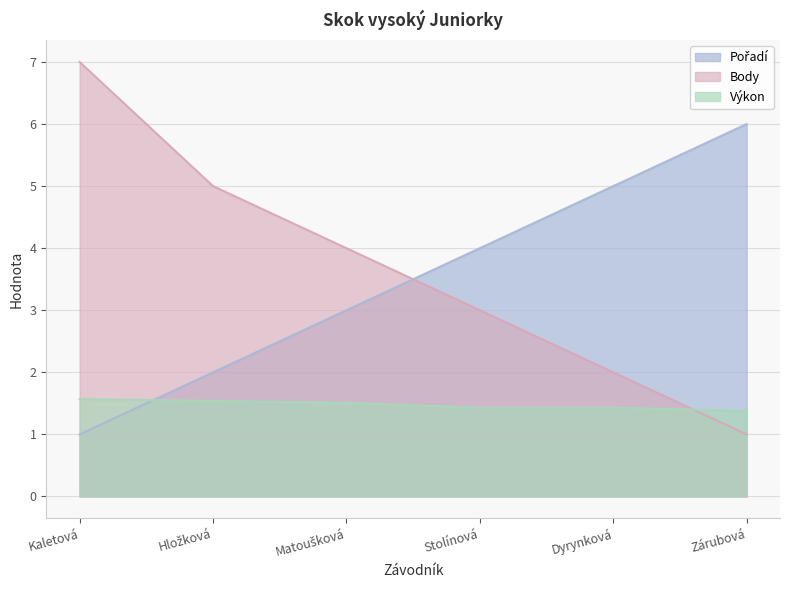

Which has a higher value, Dyrynková or Zárubová?

Zárubová